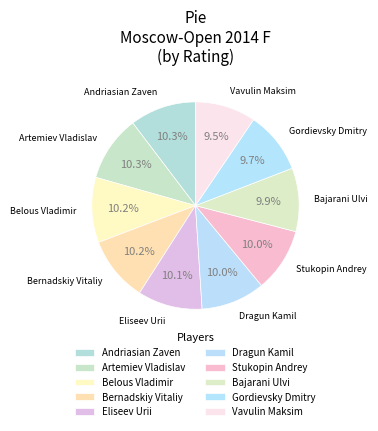

Count the number of slices in the pie.

10